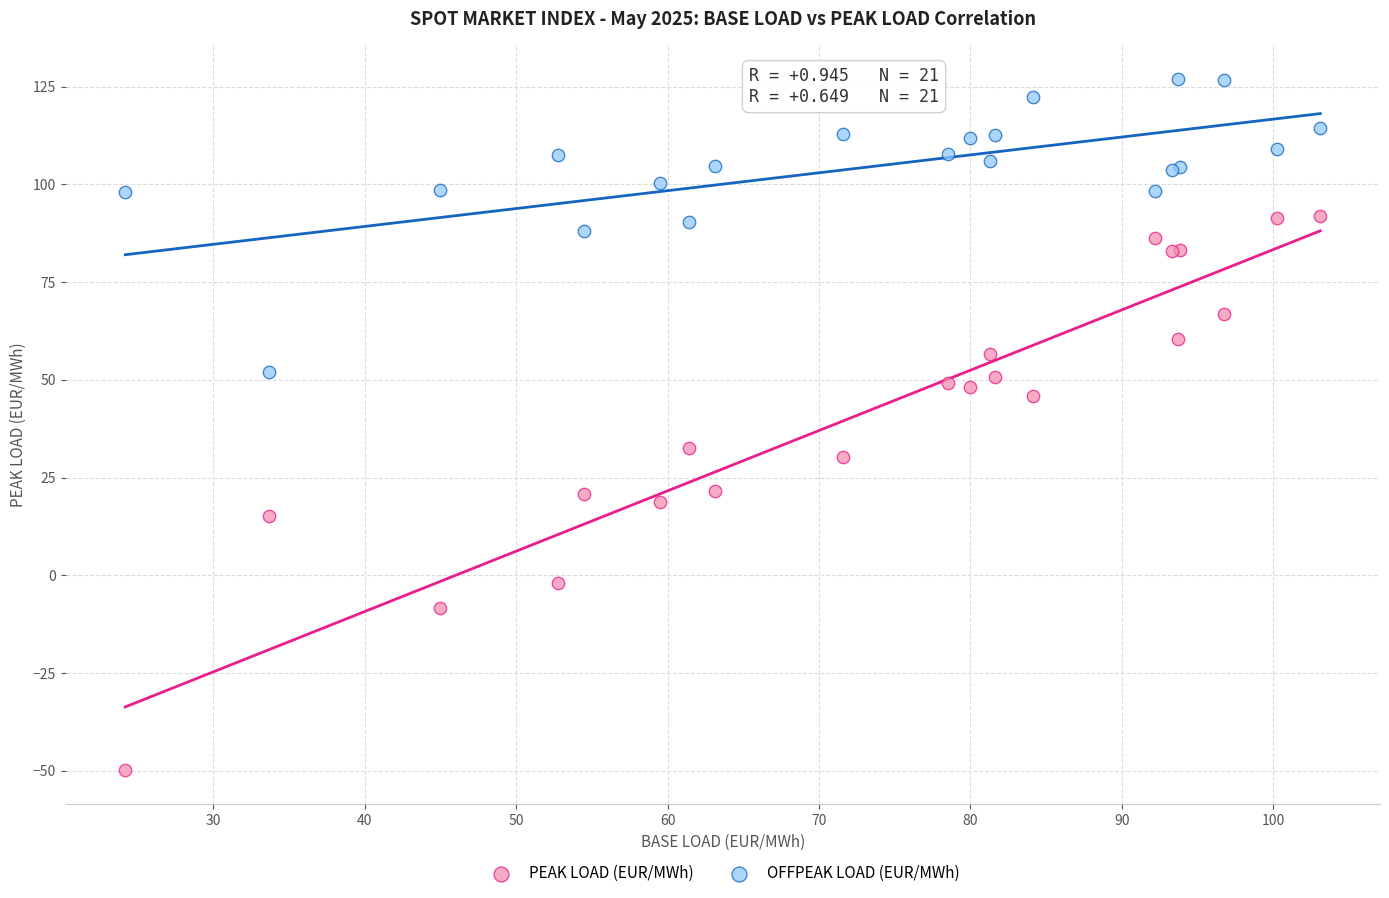

What is the X range (max minus min) for the scatter plot?

78.9